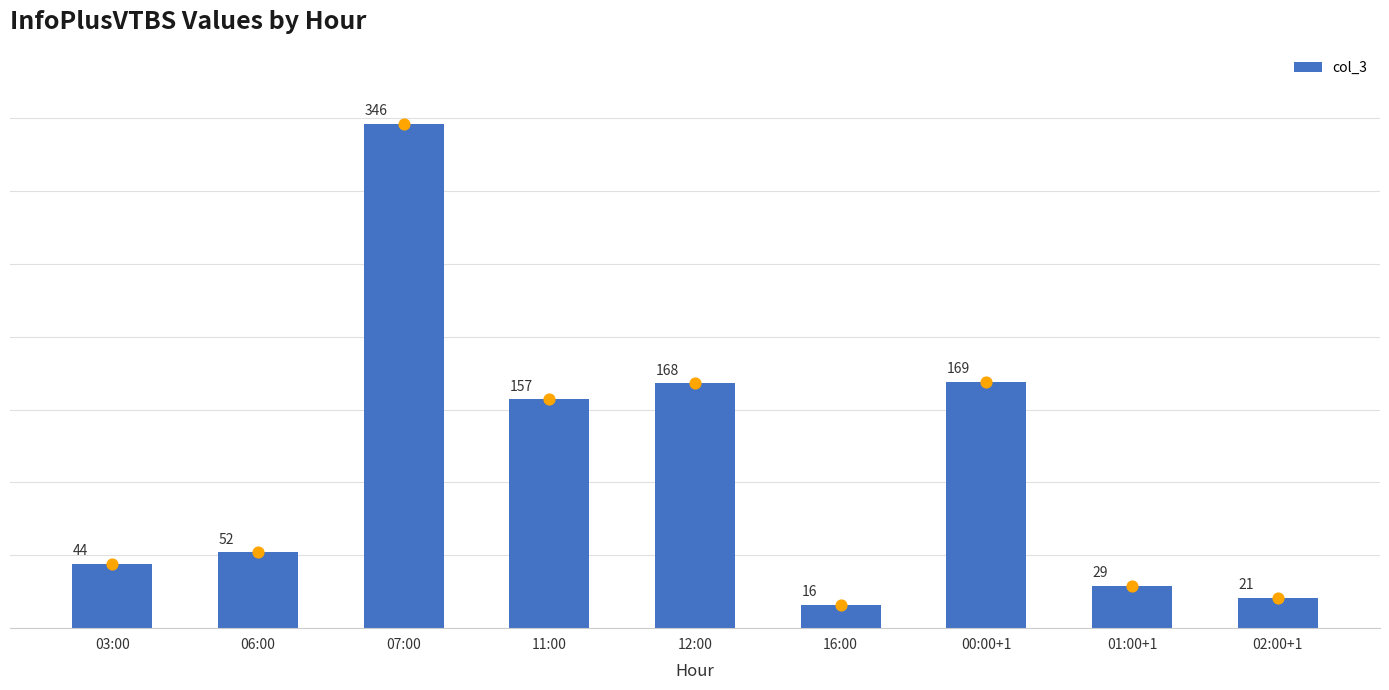

Between 11:00 and 00:00+1, which is larger?

00:00+1